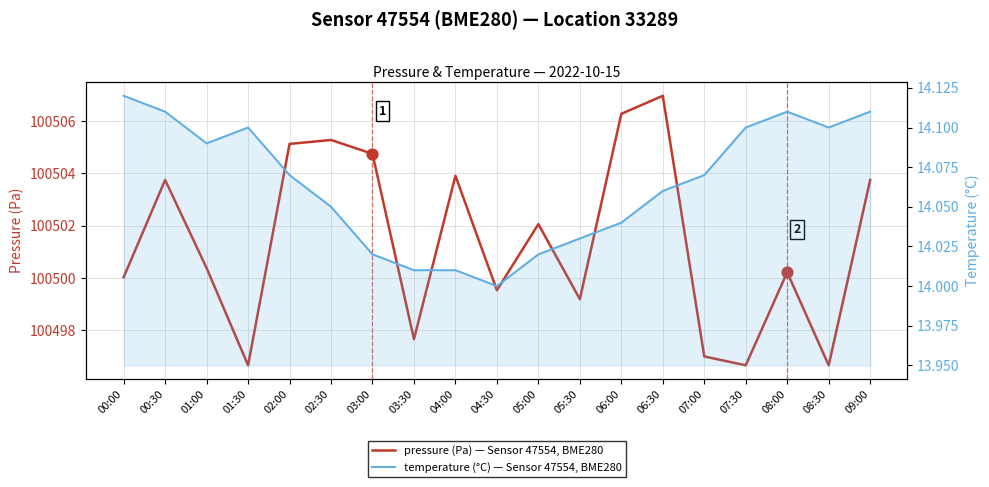

What is the total value across all series at 02:00?

100519.2